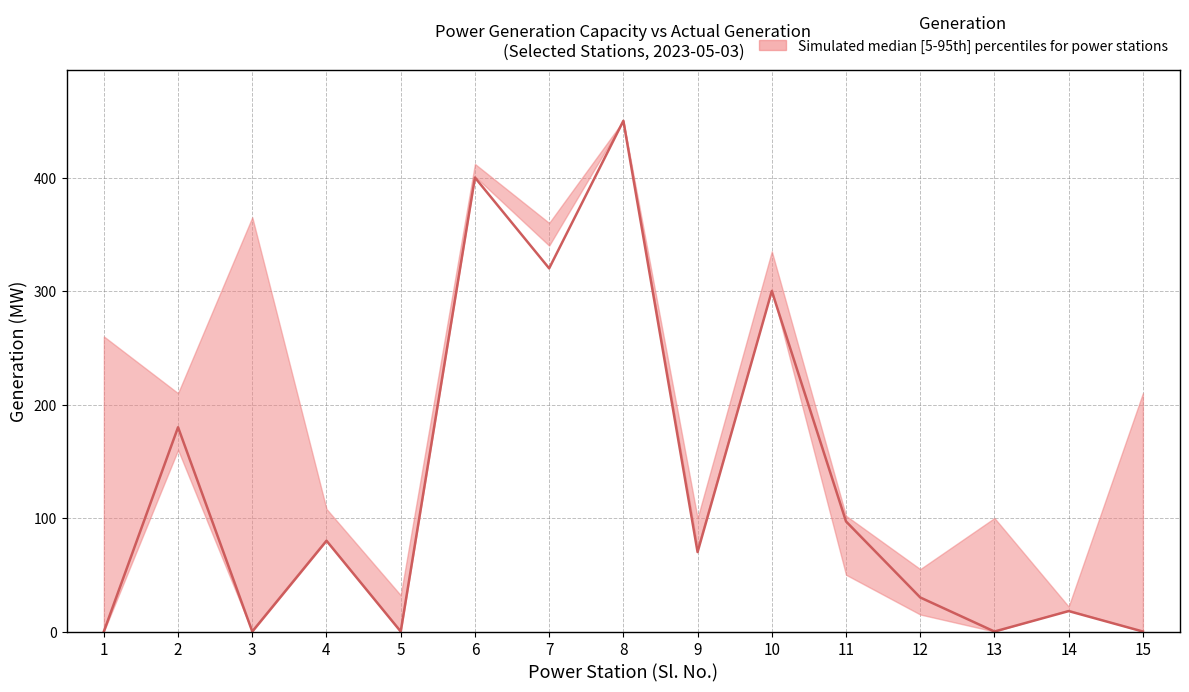

What is the difference between the maximum and minimum values in the Present Capacity series?

450